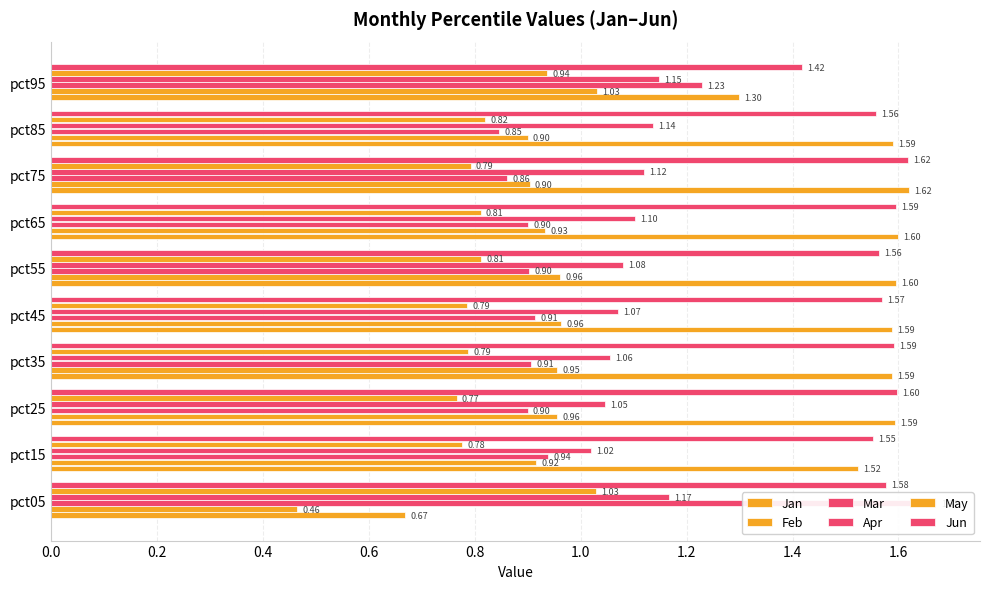

What position from the left is 1.2?

7